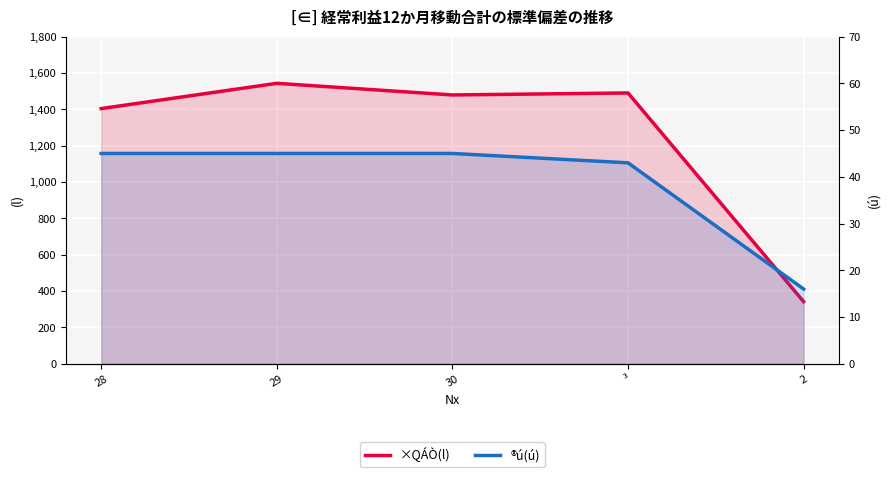

List the series in order of their overall mean, lowest first.

®ú(ú), ×QÁÒ(l)